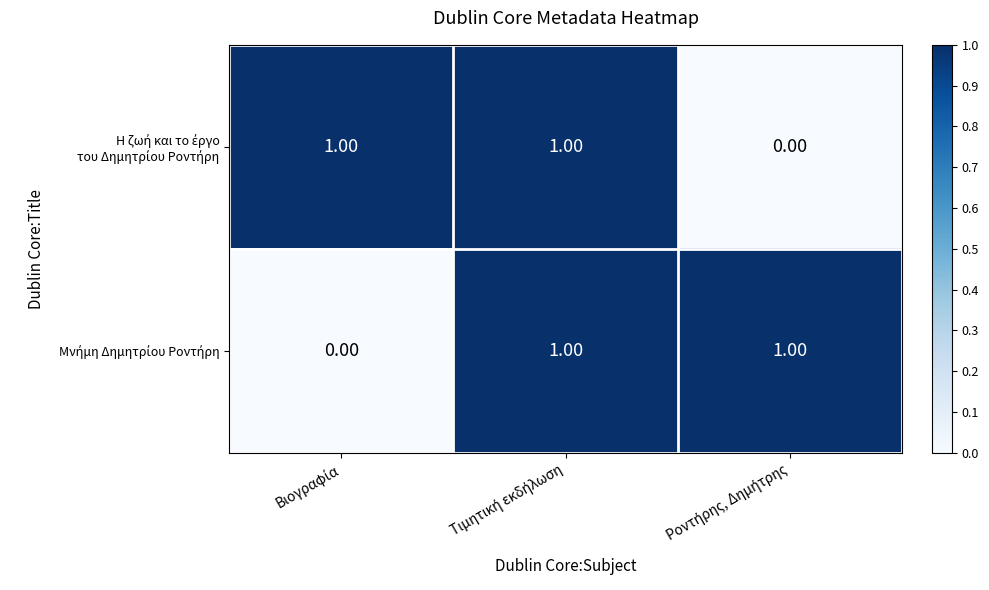

At how many categories does at least one series exceed 0?

3